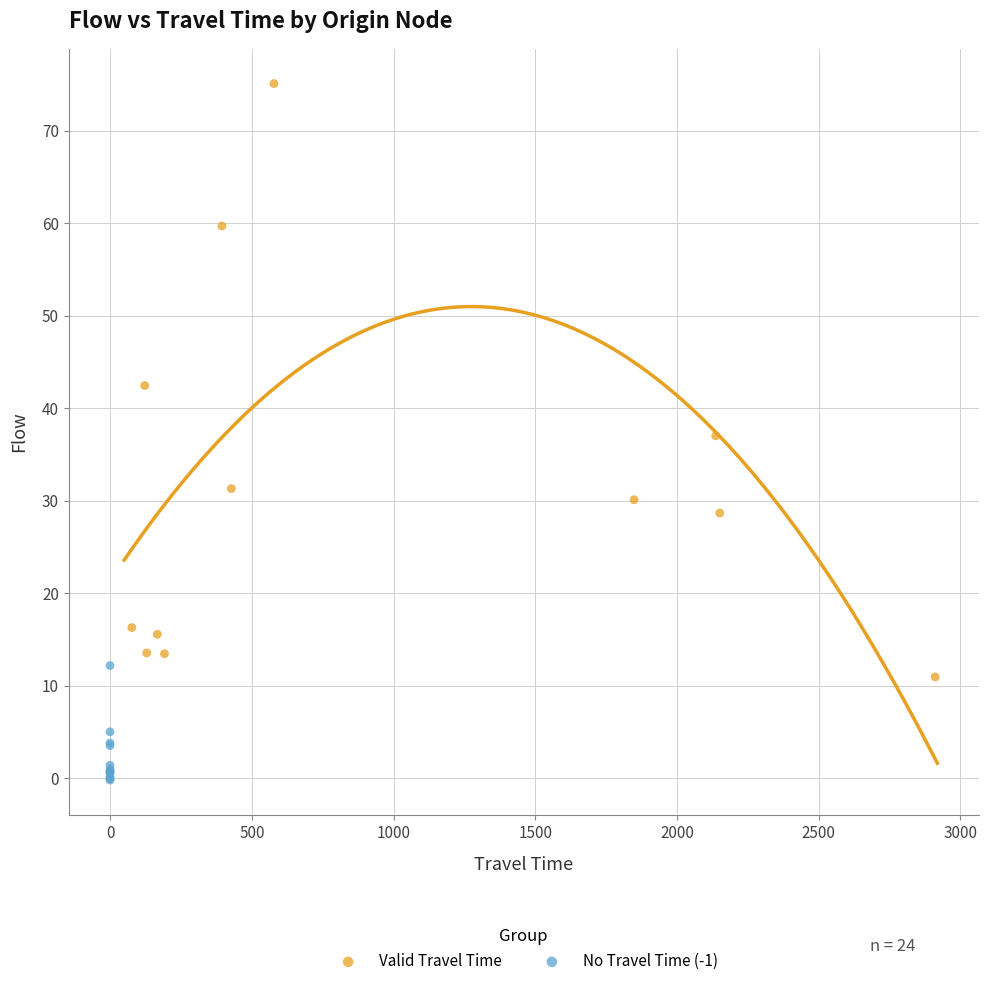

Which series contains the highest Y value?

Valid Travel Time